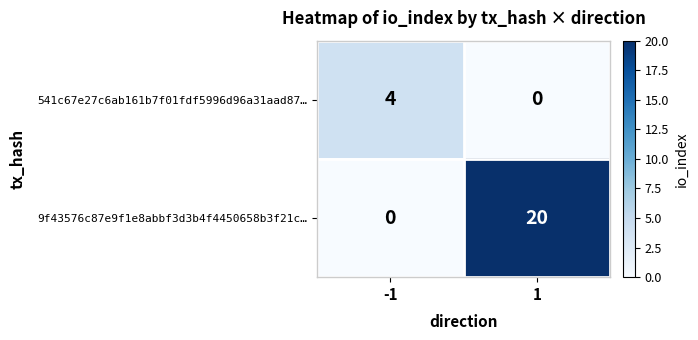

Is it true that 9f43576c87e9f1e8abbf3d3b4f4450658b3f21c… equals 20 at 1?

True